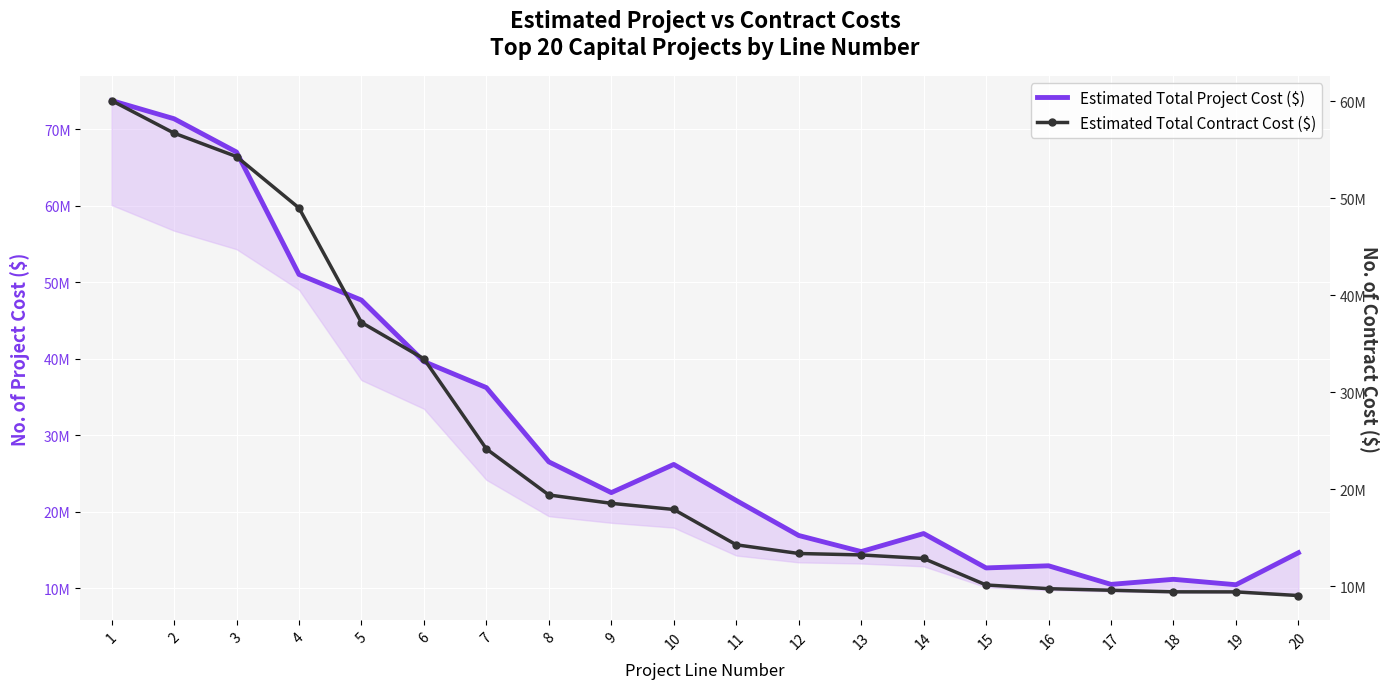

How many interior local valleys does the Estimated Total Project Cost ($) series have?

5